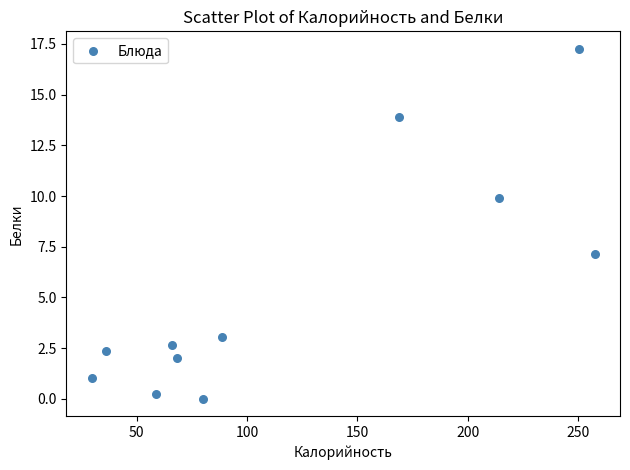

What Y value in the scatter plot is closest to 8?

7.1